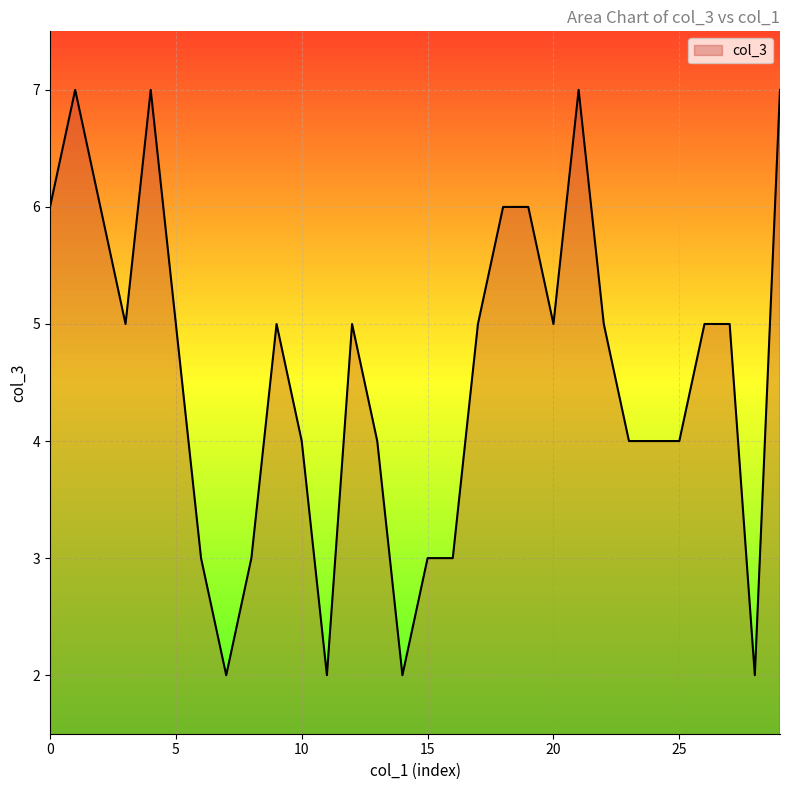

Reading left to right, transcribe all the data shown in this chart.

6	7	6	5	7	5	3	2	3	5	4	2	5	4	2	3	3	5	6	6	5	7	5	4	4	4	5	5	2	7